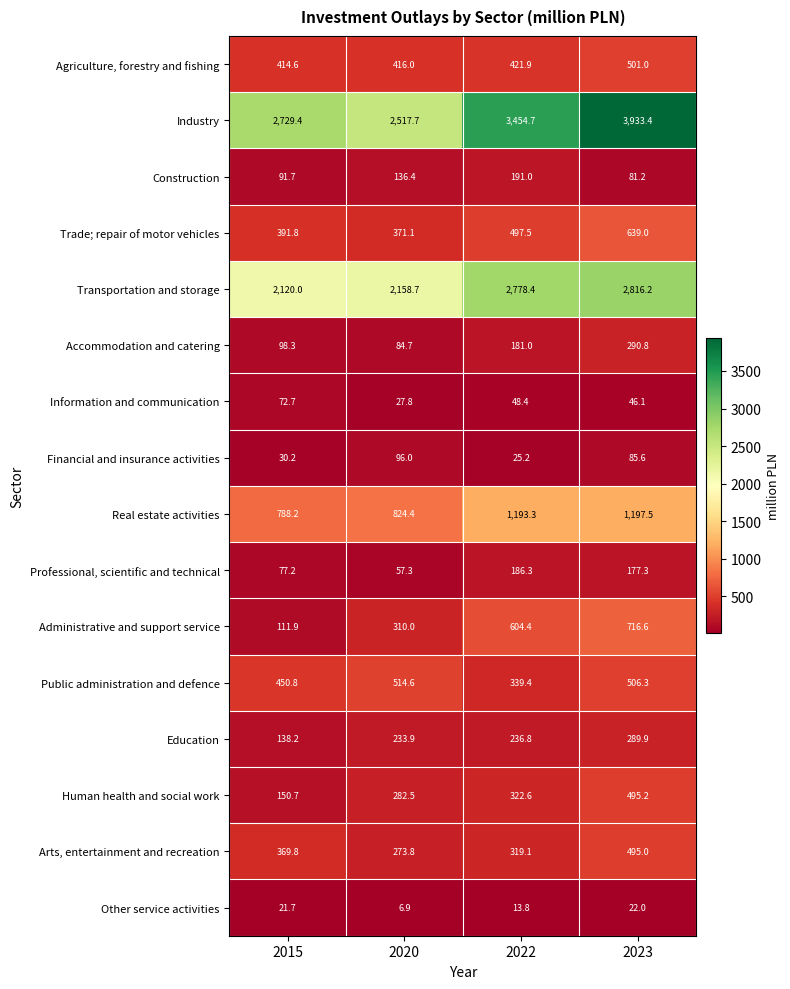

Which label corresponds to the largest value in the chart?

2023